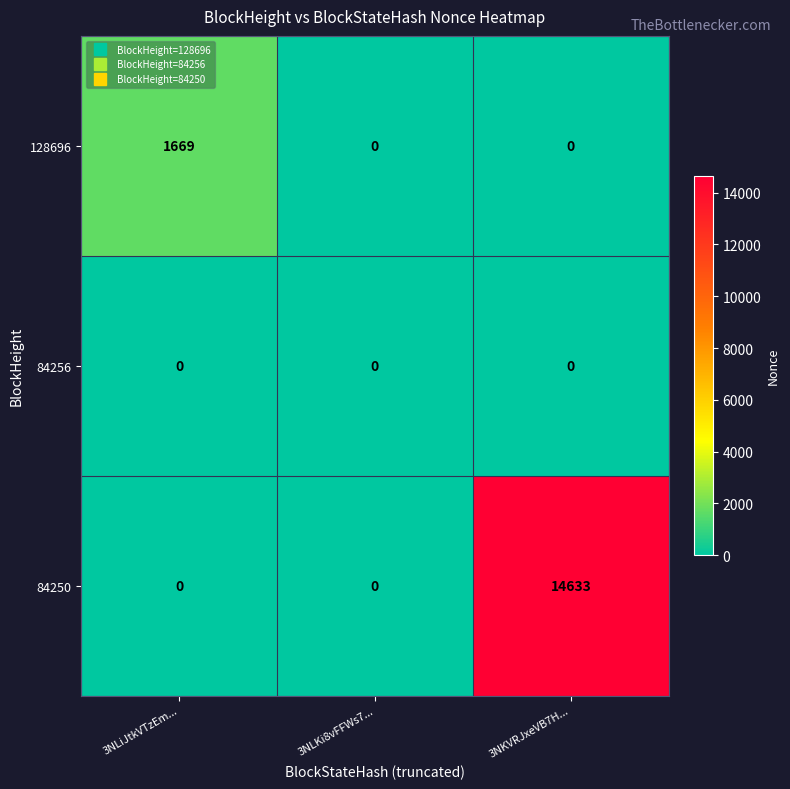

Which label corresponds to the largest value in the chart?

3NKVRJxeVB7H...